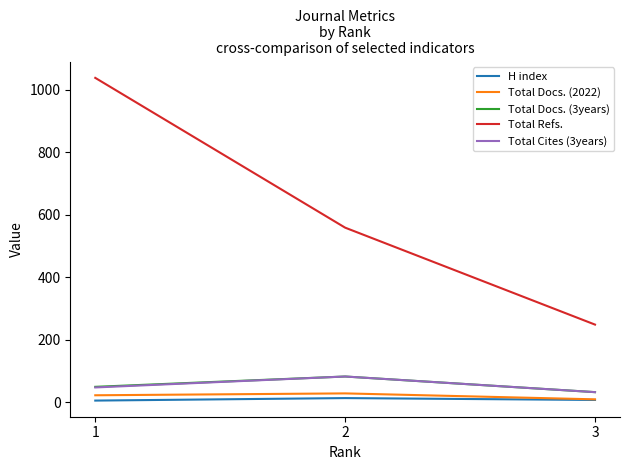

Which series has the largest total across all categories?

Total Refs.